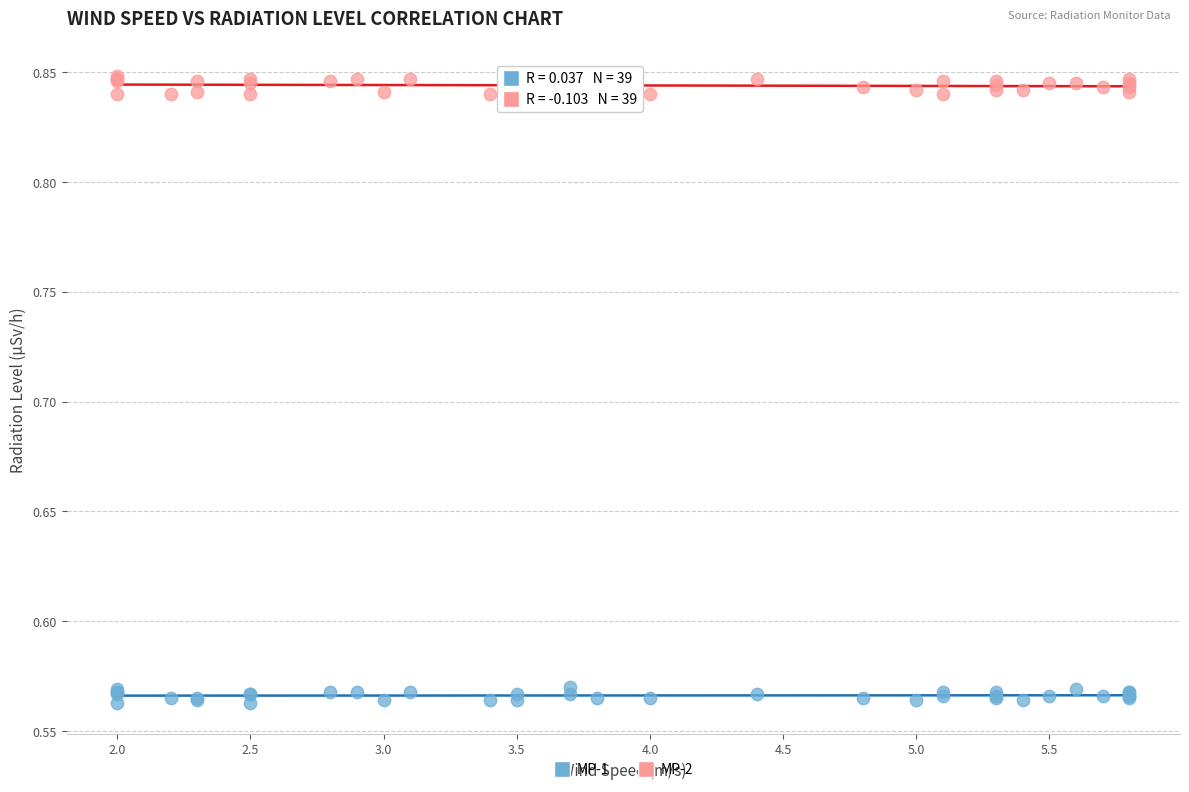

What are all the series names shown in the legend?

MP-1, MP-2